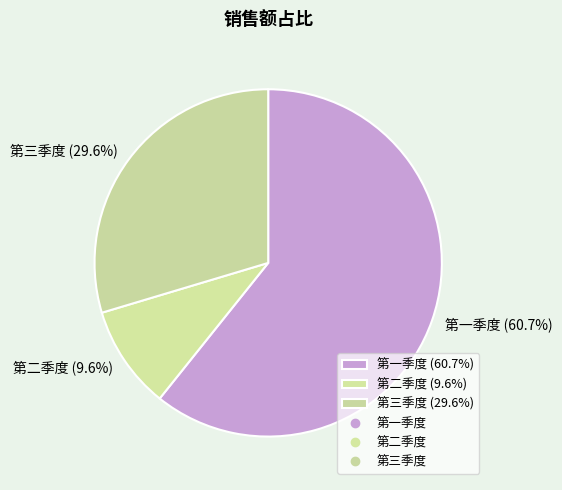

Which has a higher value, 第二季度 or 第一季度?

第一季度